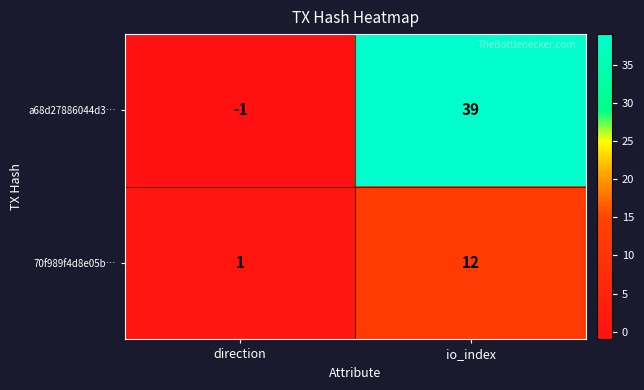

Where is a68d27886044d3… nearest to the value 19?

direction